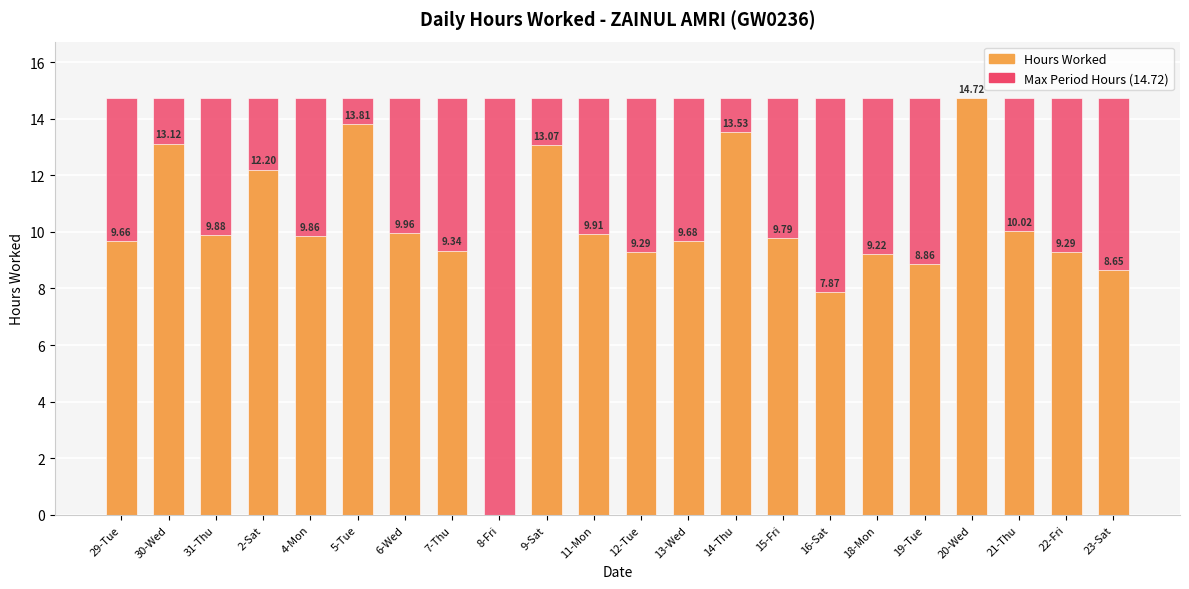

Reading left to right, list all the values displayed in this chart.

Max Hours (period): 14.7	14.7	14.7	14.7	14.7	14.7	14.7	14.7	14.7	14.7	14.7	14.7	14.7	14.7	14.7	14.7	14.7	14.7	14.7	14.7	14.7	14.7
Hours Worked: 9.7	13.1	9.9	12.2	9.9	13.8	10.0	9.3	0.0	13.1	9.9	9.3	9.7	13.5	9.8	7.9	9.2	8.9	14.7	10.0	9.3	8.7